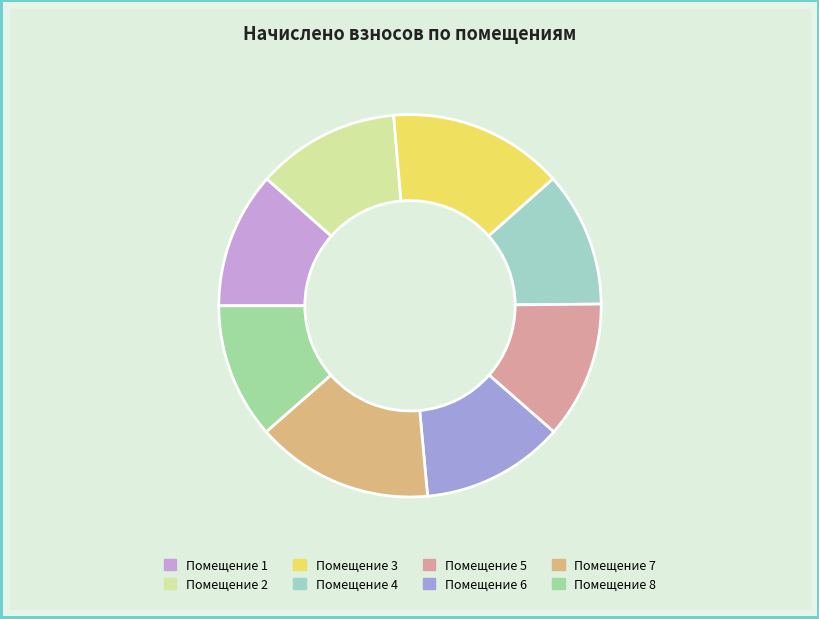

Count the number of slices in the pie.

8